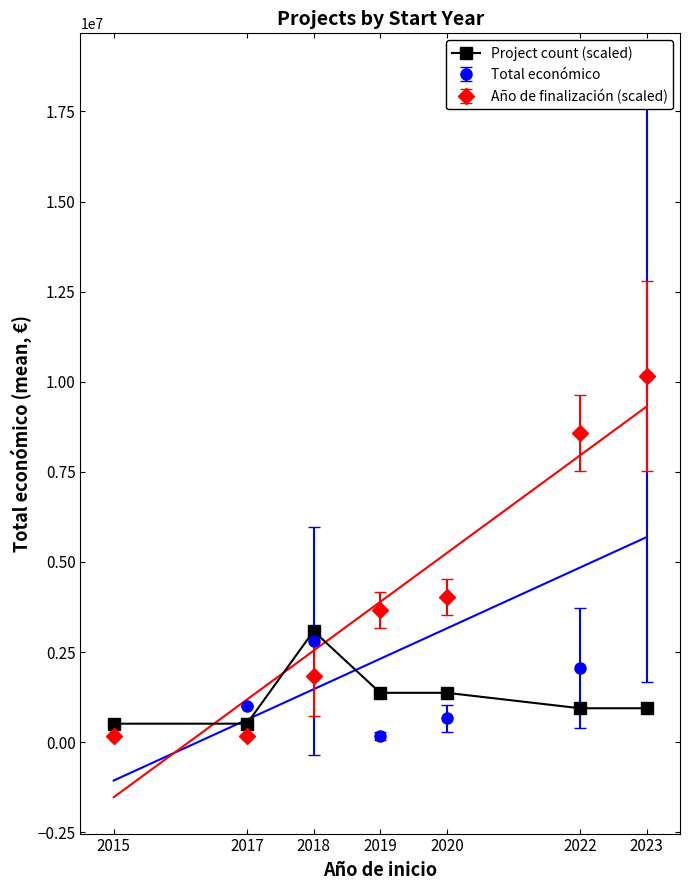

Reading left to right, what are all the values shown in this chart?

513102.8	513102.8	3082156.3	1369453.9	1369453.9	941278.3	941278.3